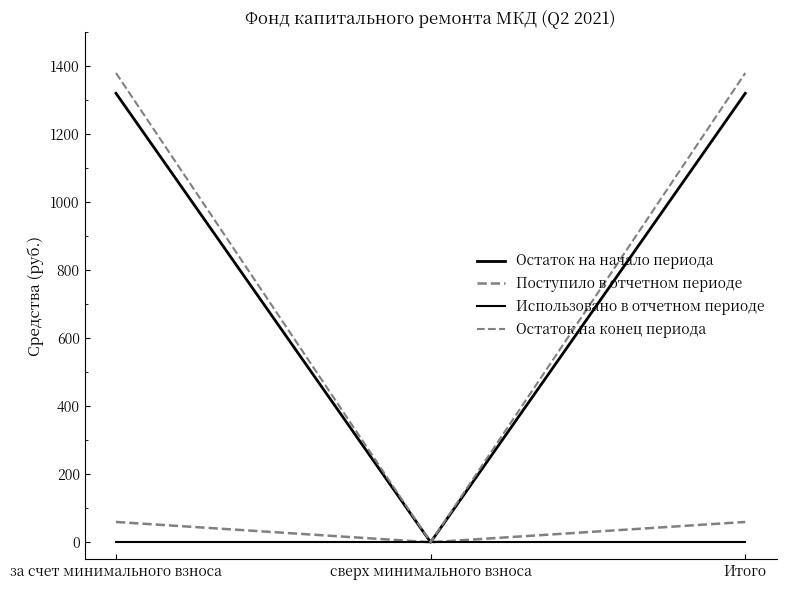

Is it true that Остаток на начало периода equals 1320.3 at за счет минимального взноса?

True